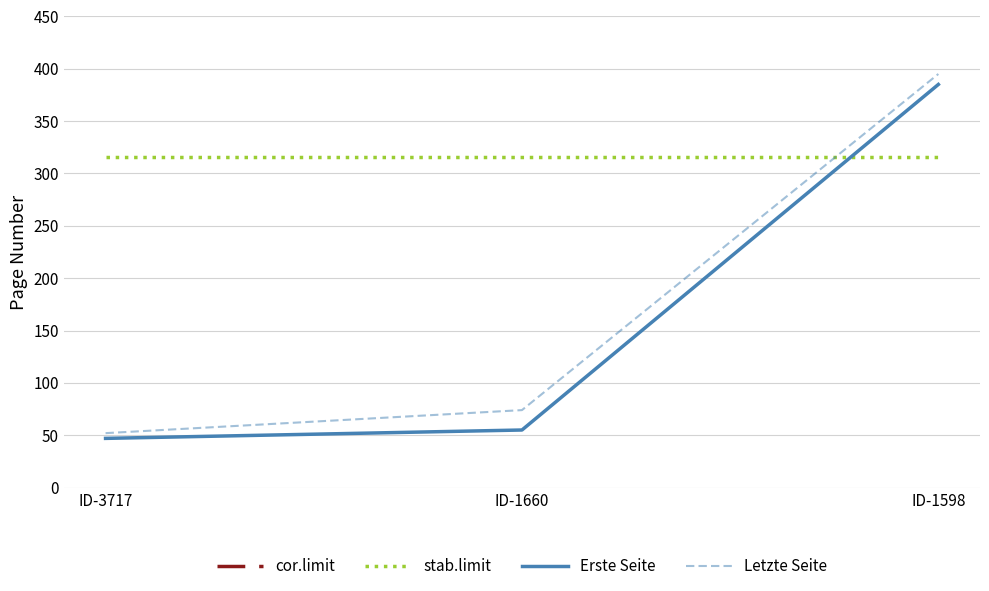

What is the value of the Letzte Seite point at the 1st from the left?

52